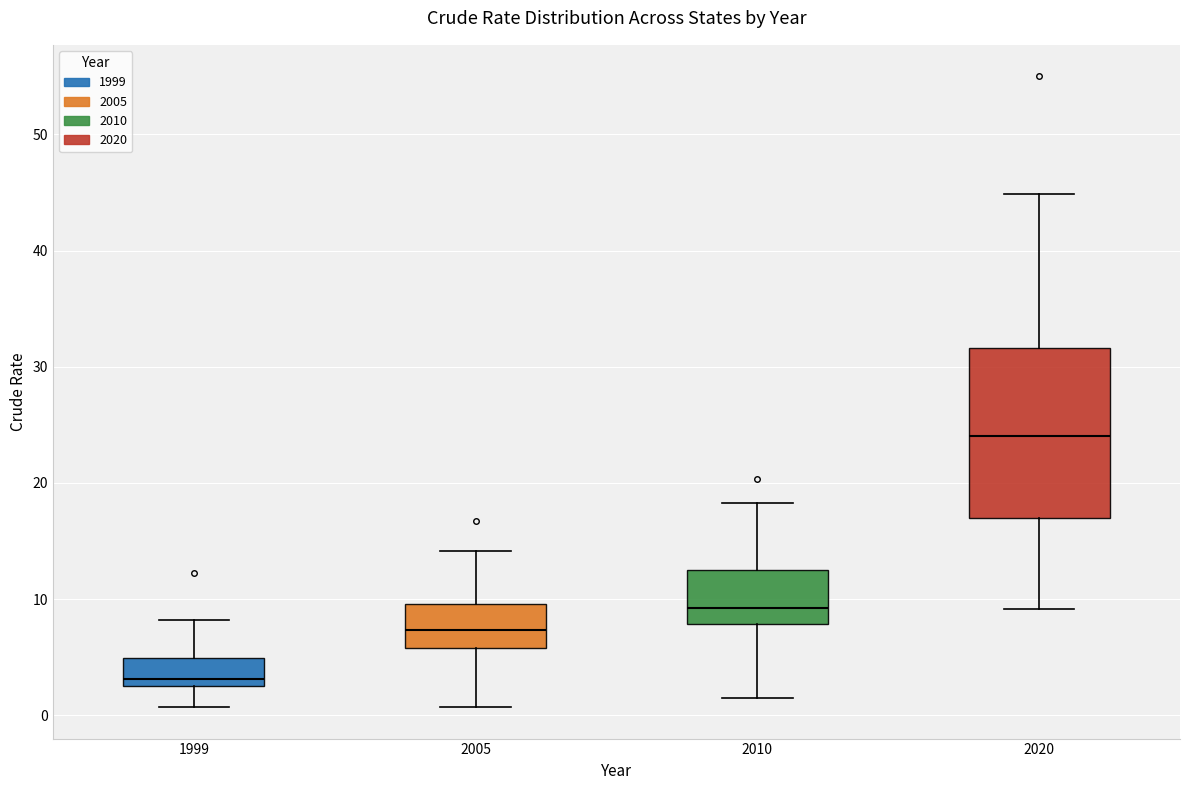

Reading left to right, read every box against the y-axis: the position of its median line, the range the box covers, and the ends of its whiskers. The values are not printed on the chart, so give them approximately, as read against the axis.

1999: median 3 (just above the box's lower edge), box 3 to 5, whiskers 1 to 8
2005: median 7, box 6 to 10, whiskers 1 to 14
2010: median 9, box 8 to 13, whiskers 2 to 18
2020: median 24, box 17 to 32, whiskers 9 to 45